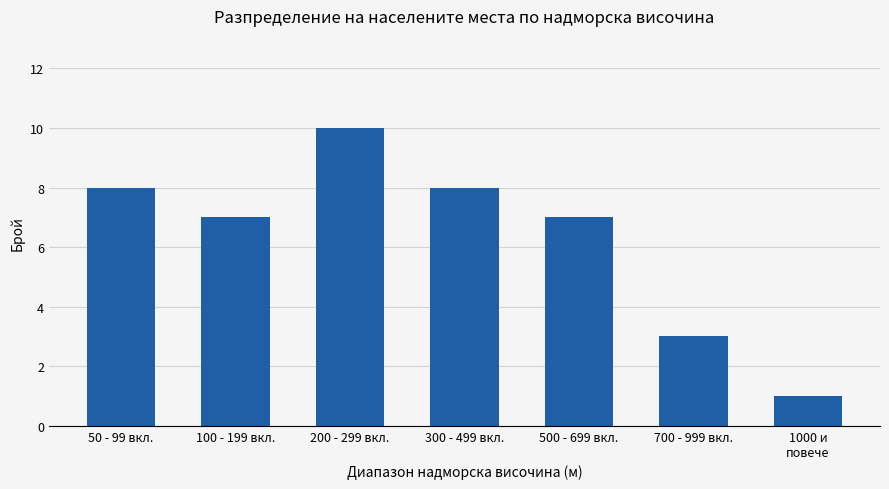

What is the maximum value shown in the chart?

10